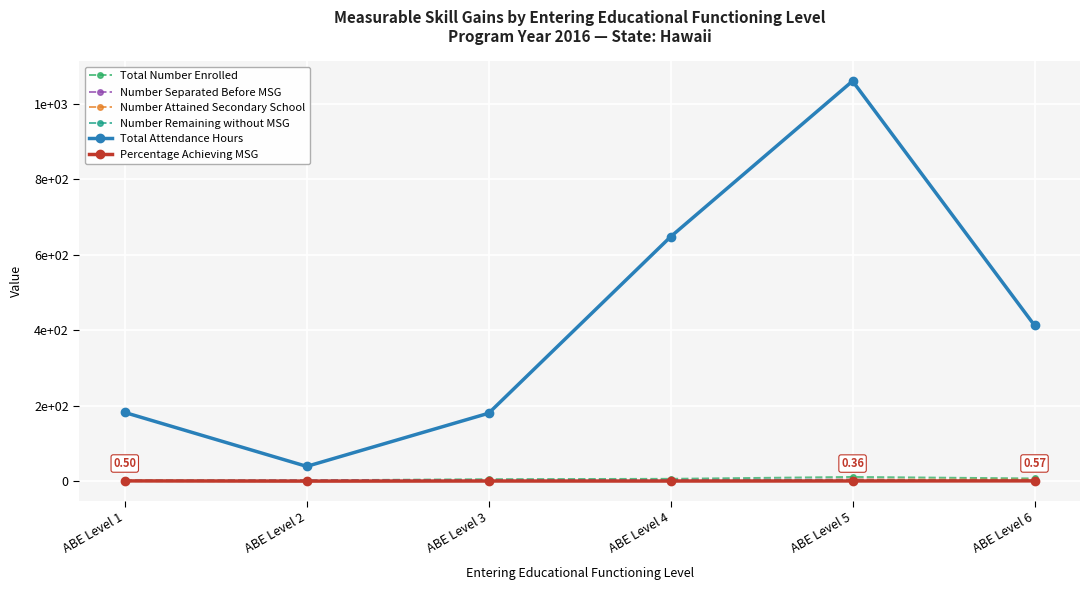

At how many categories does at least one series exceed 469?

2